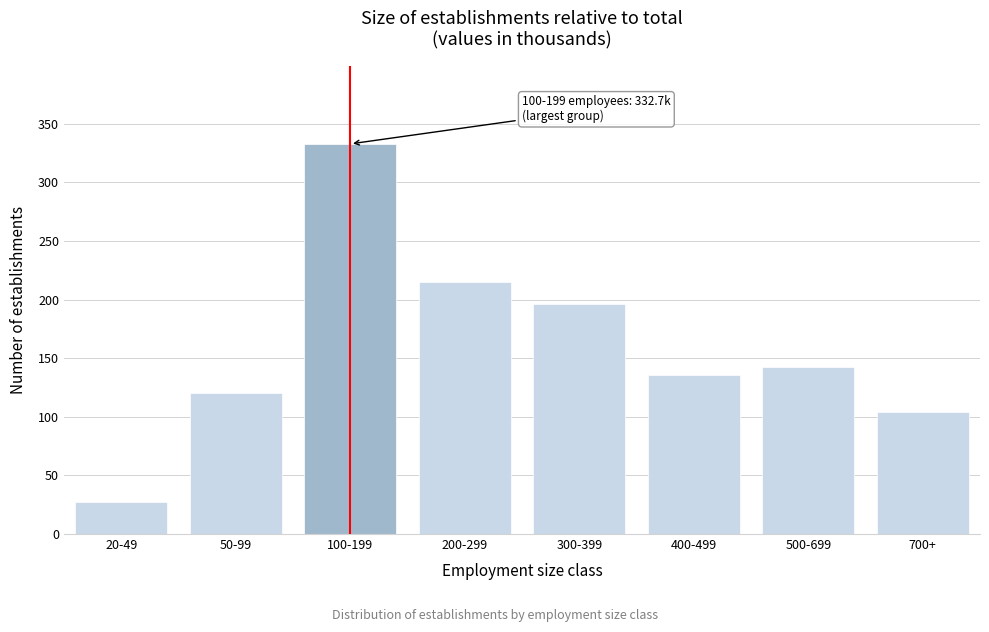

Reading left to right, list all the values displayed in this chart.

27.2	120.3	332.7	215.1	196.1	135.3	142.1	104.3